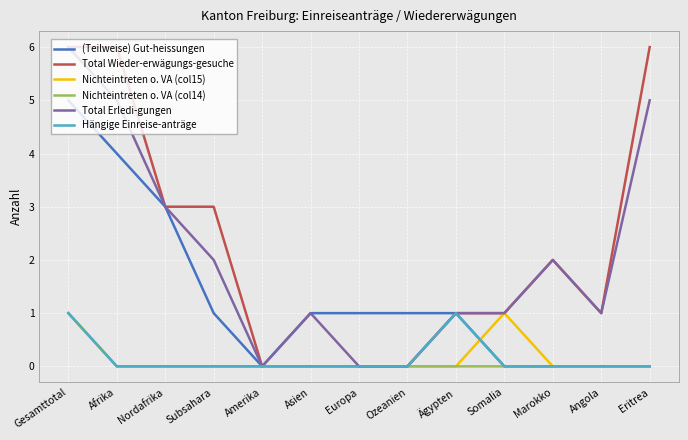

Reading left to right, transcribe all the data shown in this chart.

(Teilweise) Gut-heissungen: 5	4	3	1	0	1	1	1	1	0	0	0	0
Total Wieder-erwägungs-gesuche: 6	6	3	3	0	0	0	0	1	1	2	1	6
Nichteintreten o. VA (col15): 1	0	0	0	0	0	0	0	0	1	0	0	0
Nichteintreten o. VA (col14): 1	0	0	0	0	0	0	0	0	0	0	0	0
Total Erledi-gungen: 6	5	3	2	0	1	0	0	1	1	2	1	5
Hängige Einreise-anträge: 1	0	0	0	0	0	0	0	1	0	0	0	0